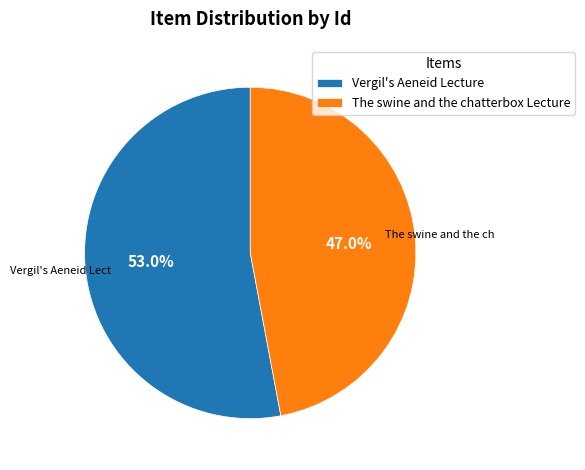

What is the largest slice in the pie chart?

Vergil's Aeneid Lecture